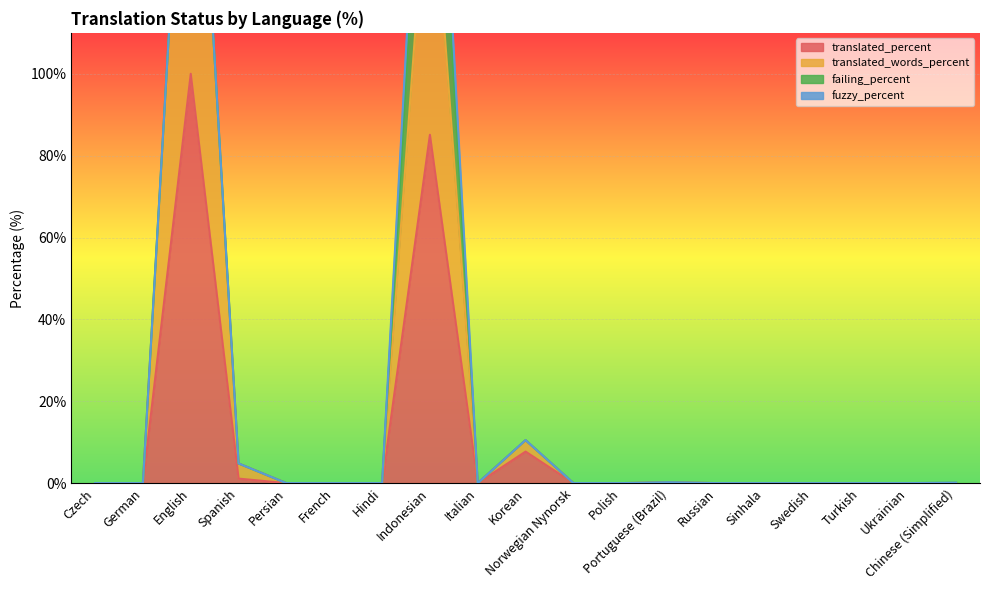

At how many categories does at least one series exceed 150?

2